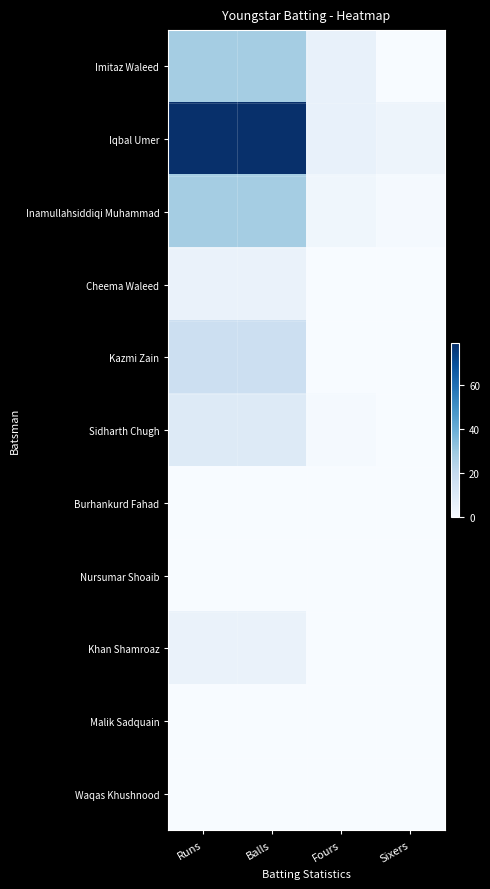

Which has a higher value, Balls or Runs?

Balls